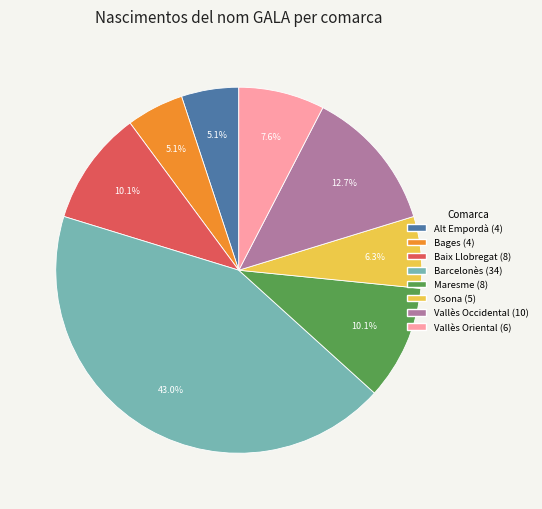

Which has a higher value, Baix Llobregat or Vallès Oriental?

Baix Llobregat